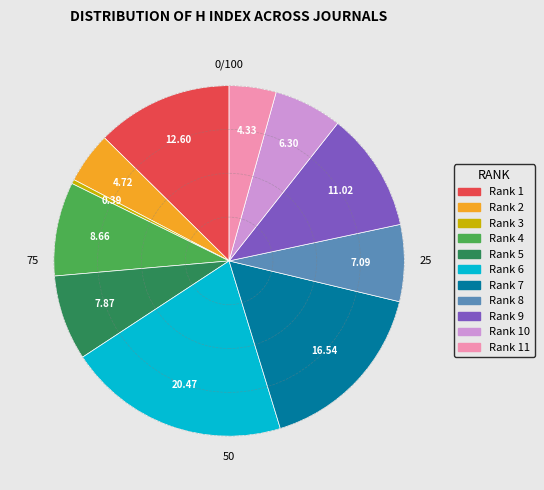

Count the number of slices in the pie.

11